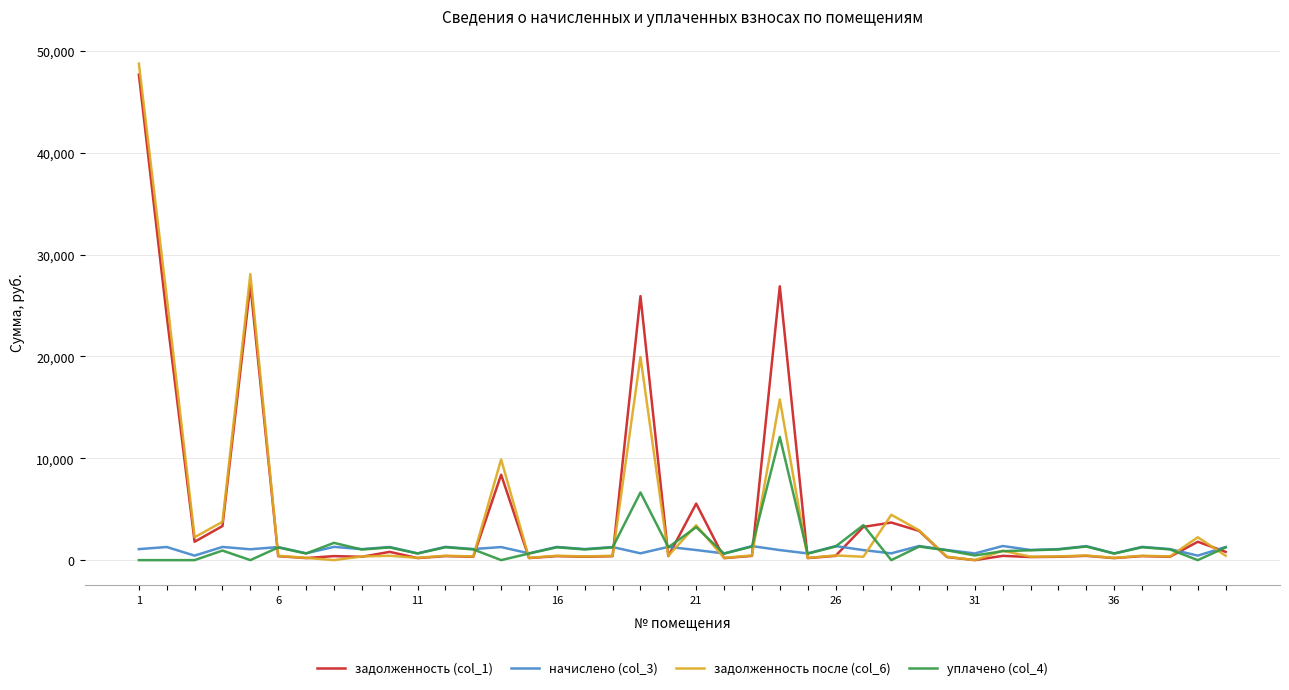

What are all the series names shown in the legend?

задолженность (col_1), начислено (col_3), задолженность после (col_6), уплачено (col_4)